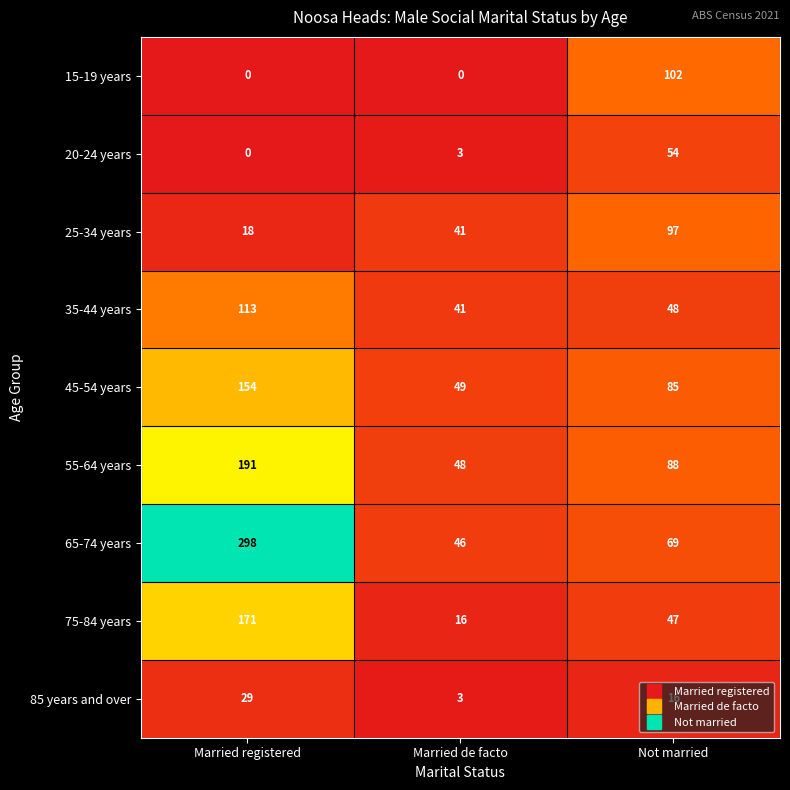

How many 15-19 years values are between 0 and 102?

3